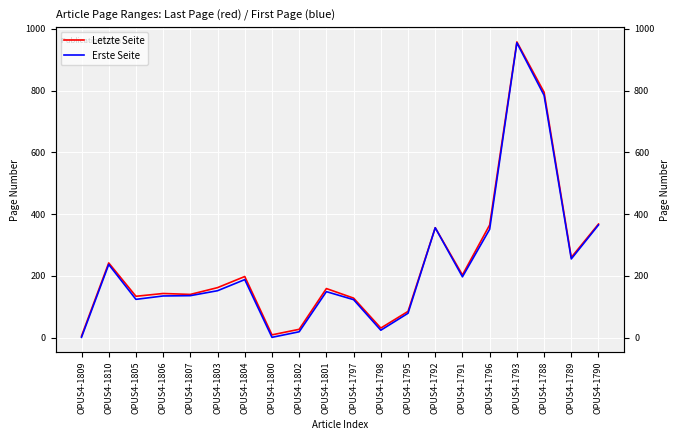

What is the sum of the Letzte Seite values at OPUS4-1790 and OPUS4-1788?

1163